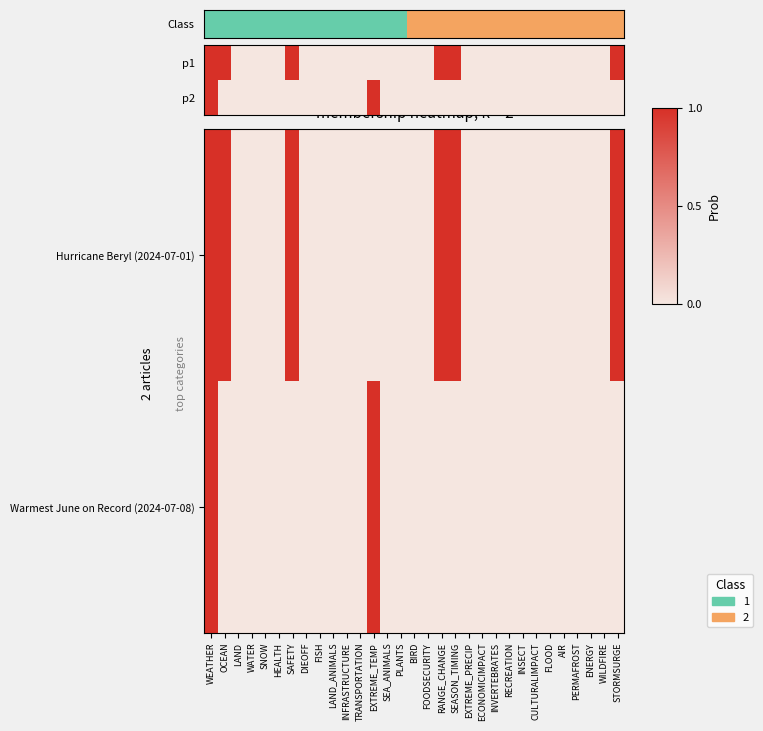

What is the greatest value displayed?

1